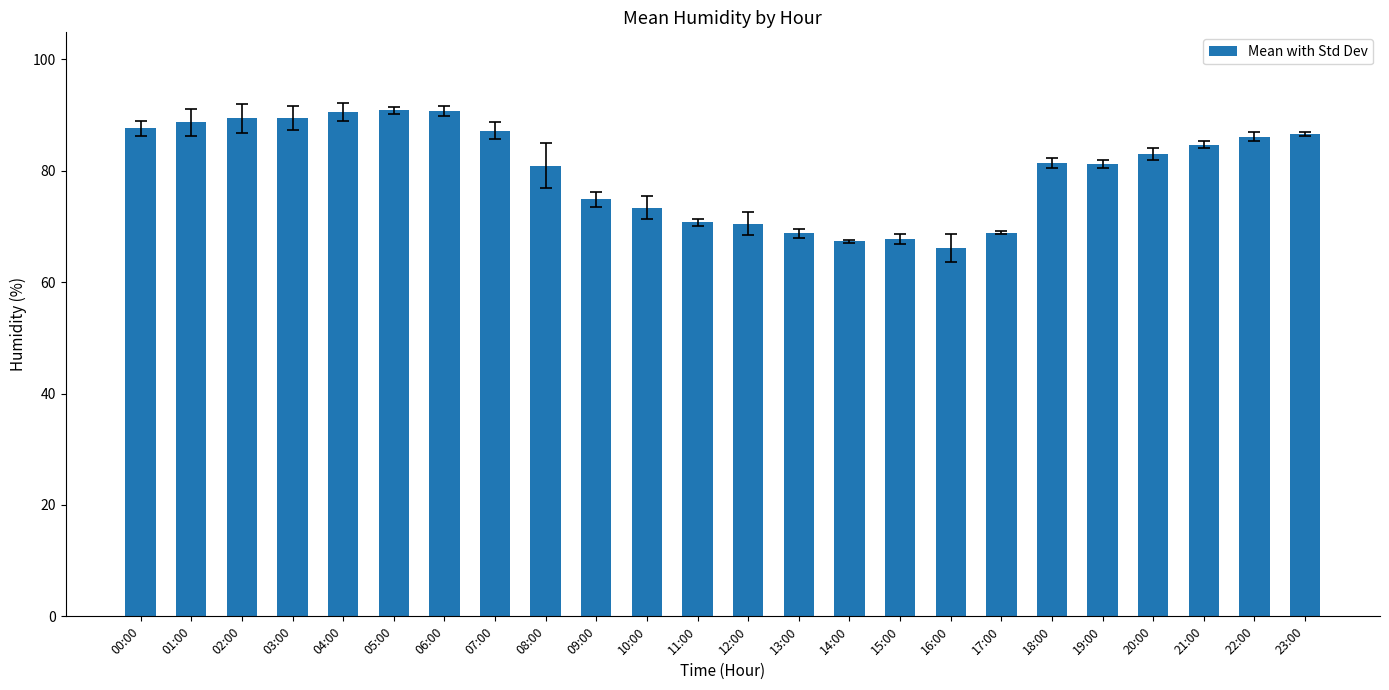

What is the label of the 5th bar from the right?

19:00